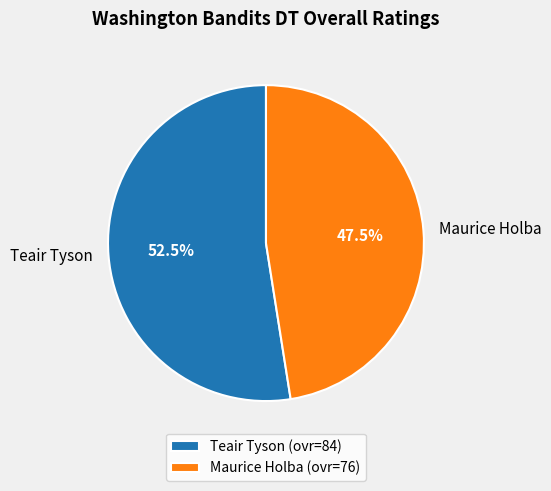

Is Maurice Holba the majority of the pie?

No